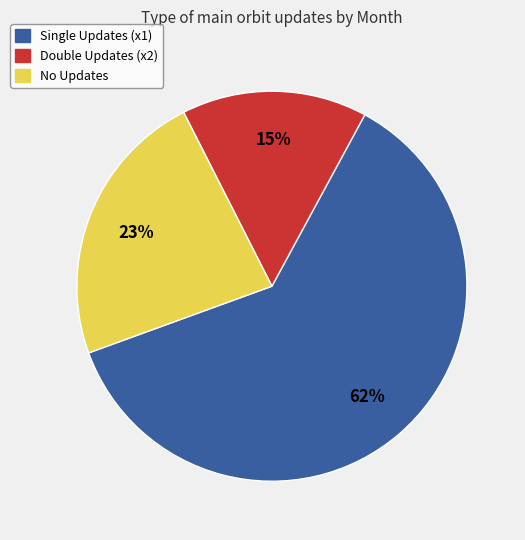

To the nearest percent, what is the average slice percentage?

33%